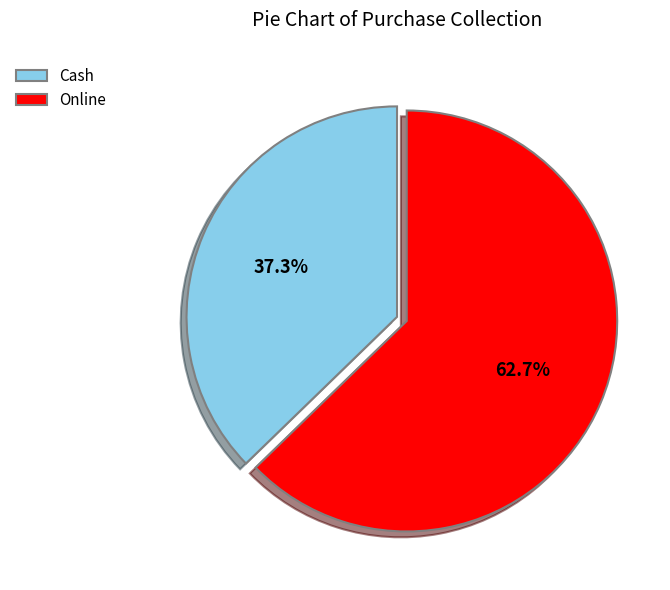

To the nearest percent, what percentage of the pie is Cash?

37%